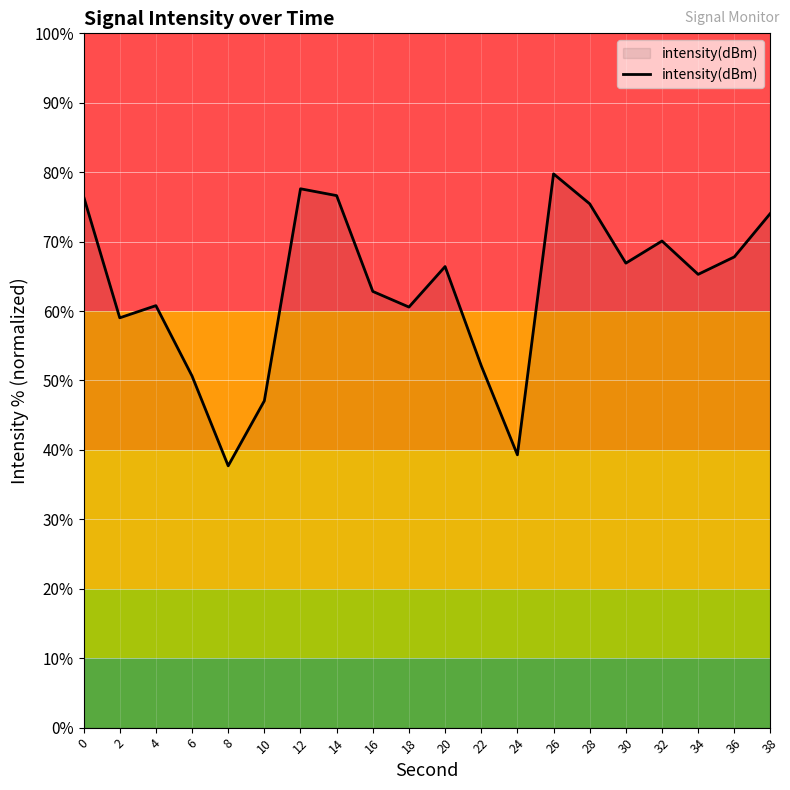

Which has a higher value, 36 or 34?

36